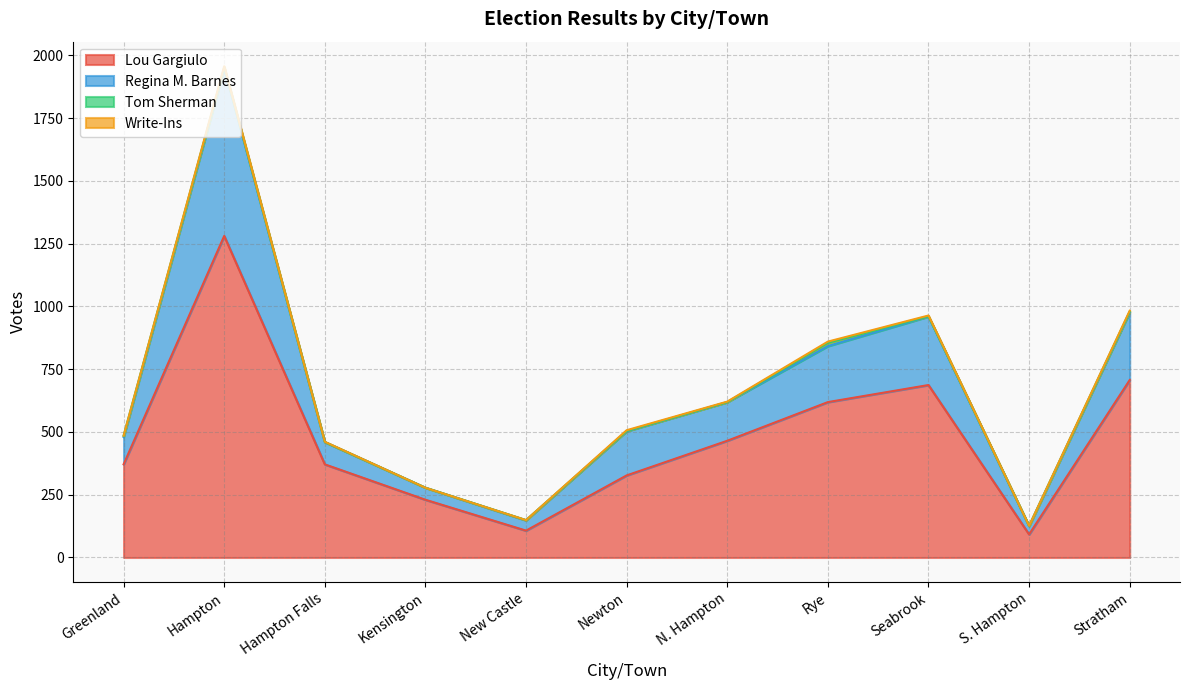

Does the chart have visible grid lines?

Yes